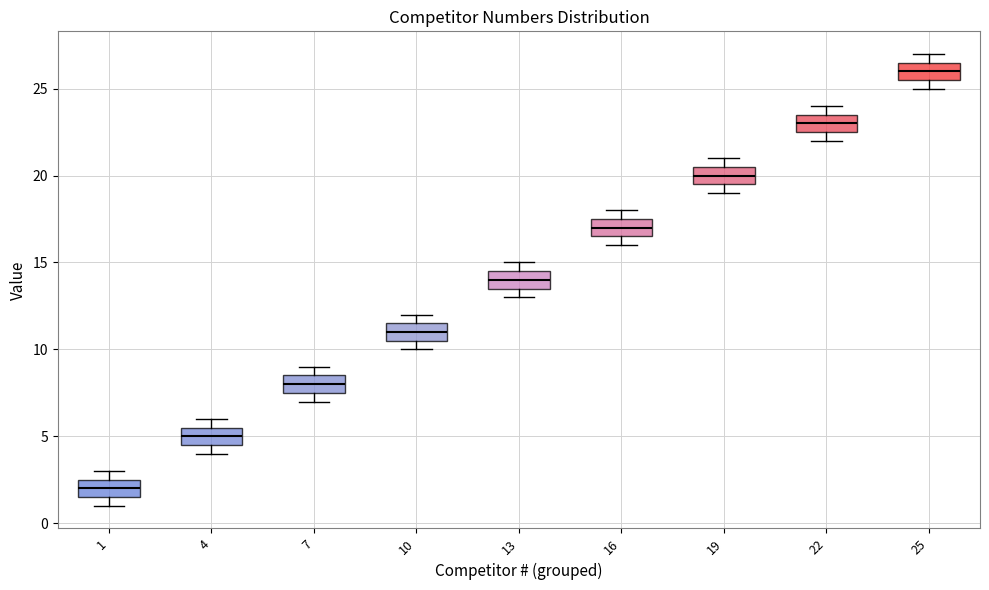

Reading left to right, transcribe this box plot: for each box, give where its median line is, the range the box spans, and where its two whiskers end, as read against the y-axis. The values are not printed on the chart, so give them approximately, as read against the axis.

1: median 2.0, box 1.5 to 2.5, whiskers 1.0 to 3.0
4: median 5.0, box 4.5 to 5.5, whiskers 4.0 to 6.0
7: median 8.0, box 7.5 to 8.5, whiskers 7.0 to 9.0
10: median 11.0, box 10.5 to 11.5, whiskers 10.0 to 12.0
13: median 14.0, box 13.5 to 14.5, whiskers 13.0 to 15.0
16: median 17.0, box 16.5 to 17.5, whiskers 16.0 to 18.0
19: median 20.0, box 19.5 to 20.5, whiskers 19.0 to 21.0
22: median 23.0, box 22.5 to 23.5, whiskers 22.0 to 24.0
25: median 26.0, box 25.5 to 26.5, whiskers 25.0 to 27.0